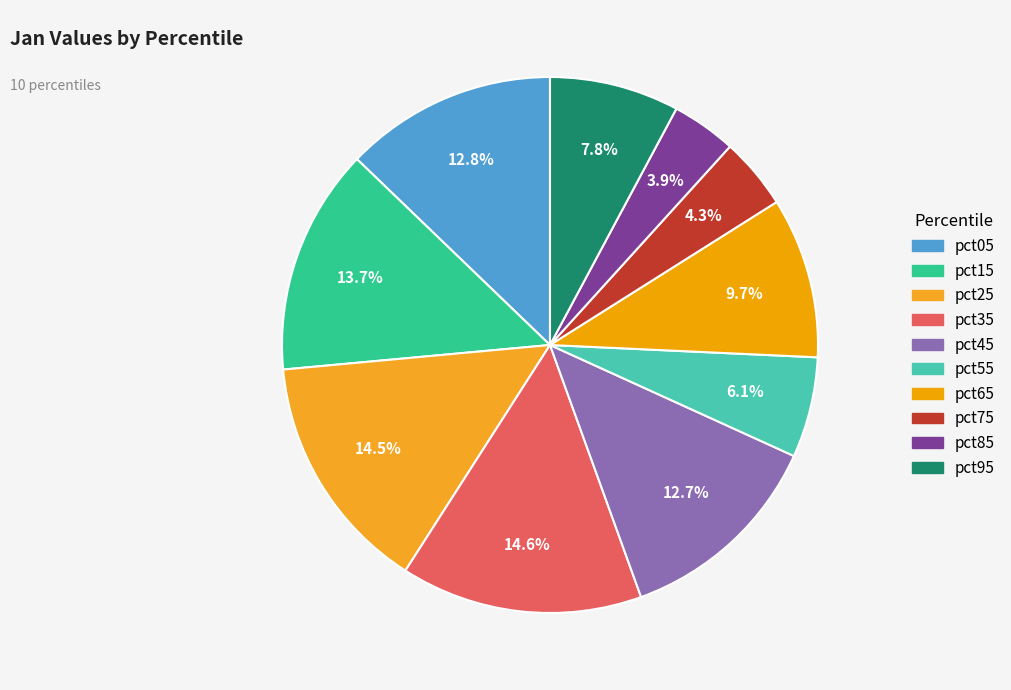

To the nearest percent, what is the combined percentage of pct85 and pct25?

18%